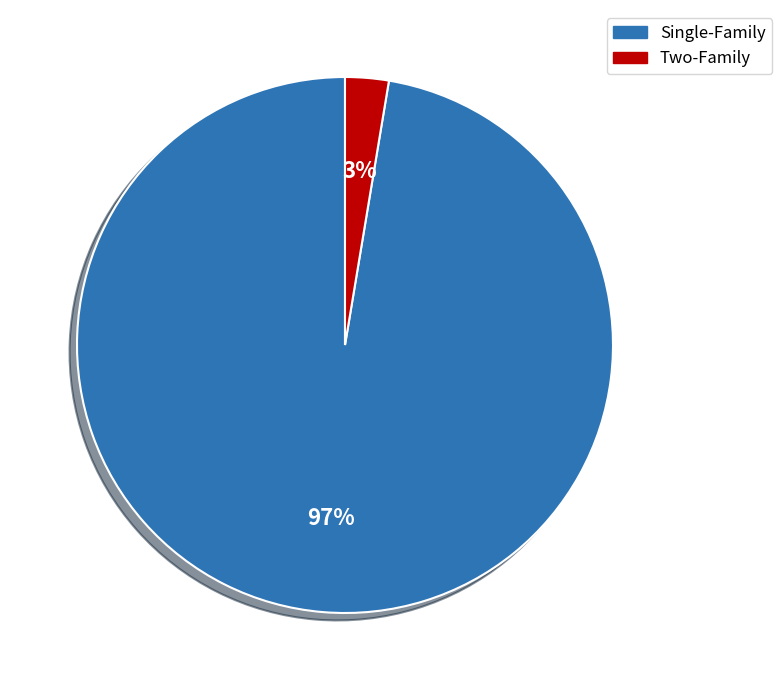

Between Single-Family and Two-Family, which is larger?

Single-Family